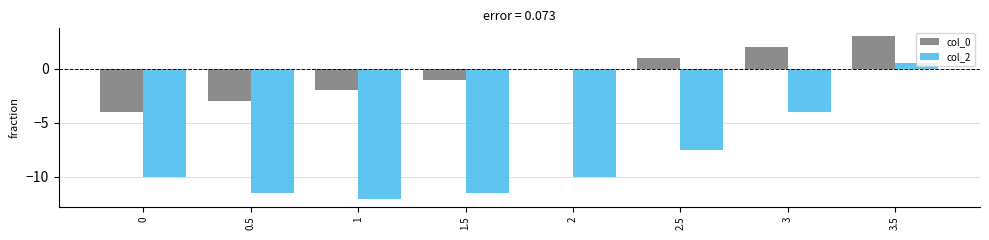

How many values in col_2 are above zero?

1